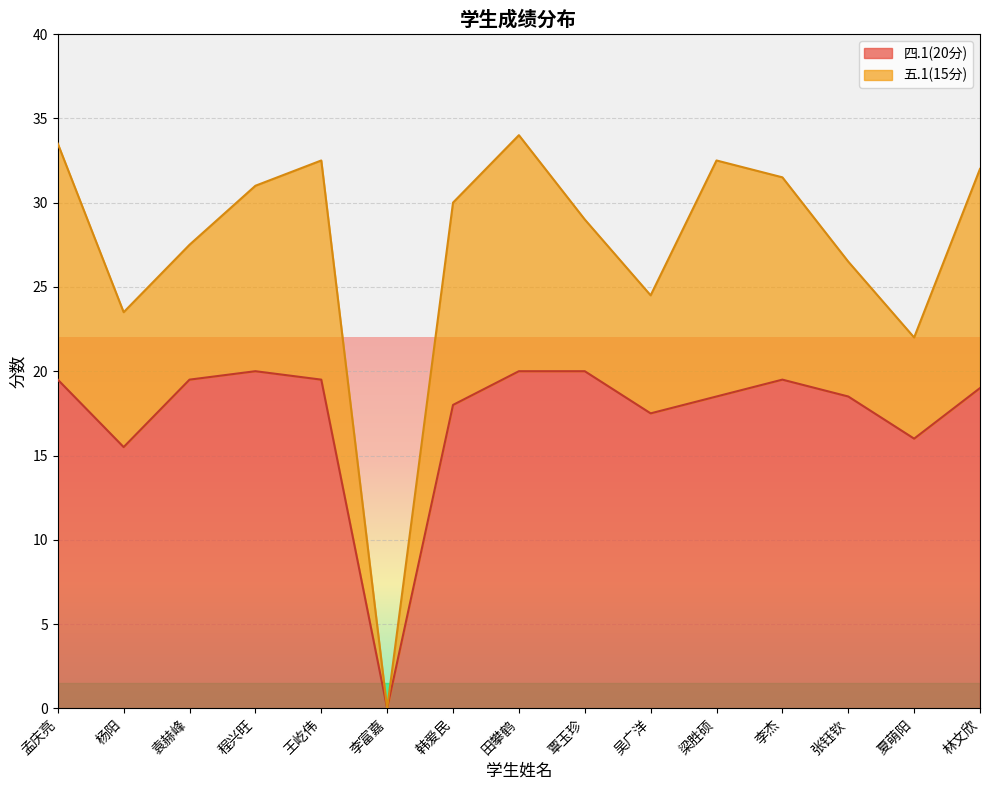

At which label is the value closest to 10?

杨阳